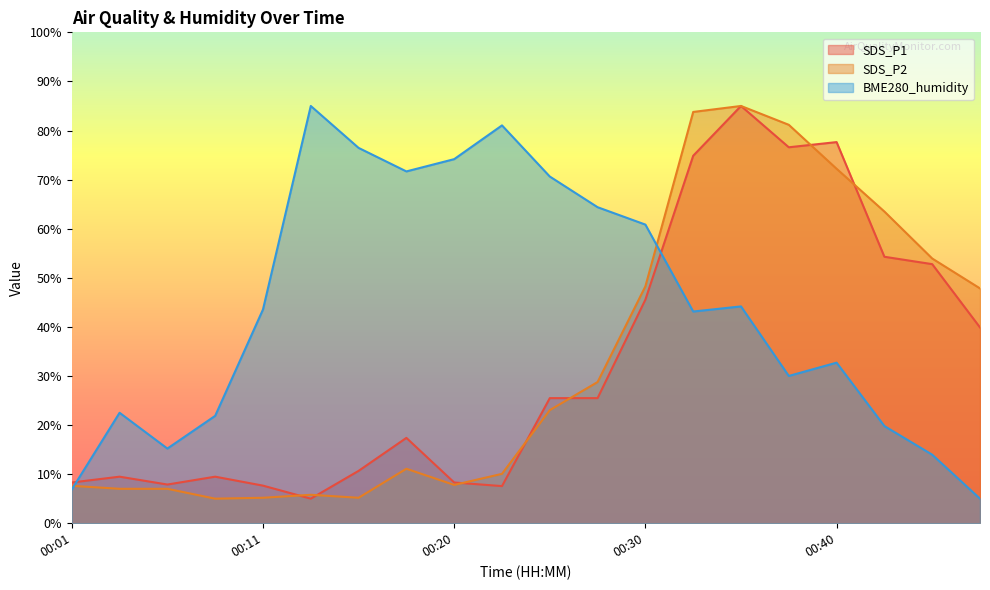

At which category is the sum across all series the highest?

00:35